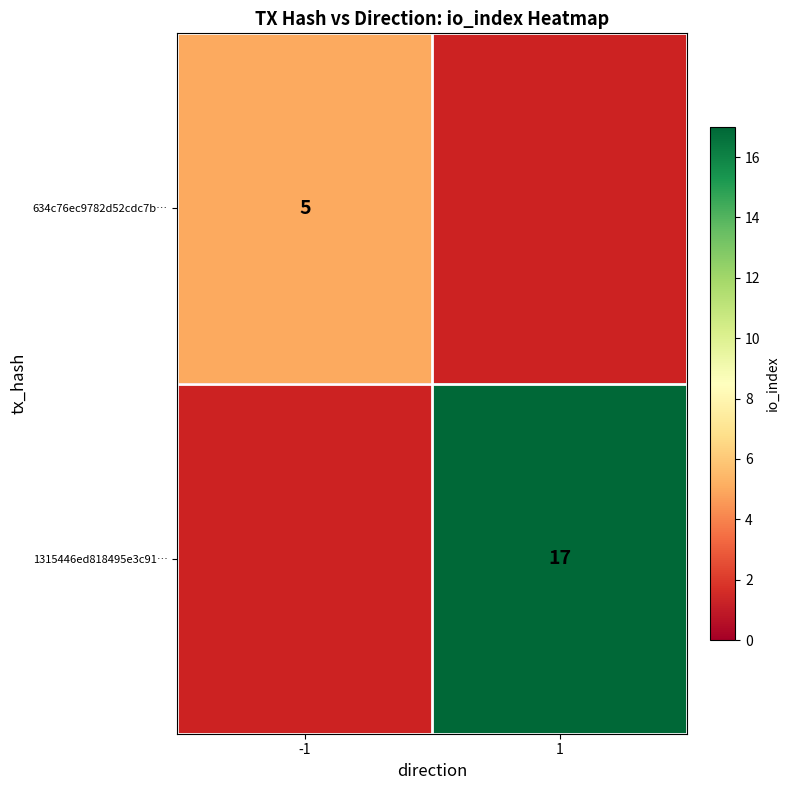

True or false: 634c76ec9782d52cdc7b… has a value of 5 at -1.

True